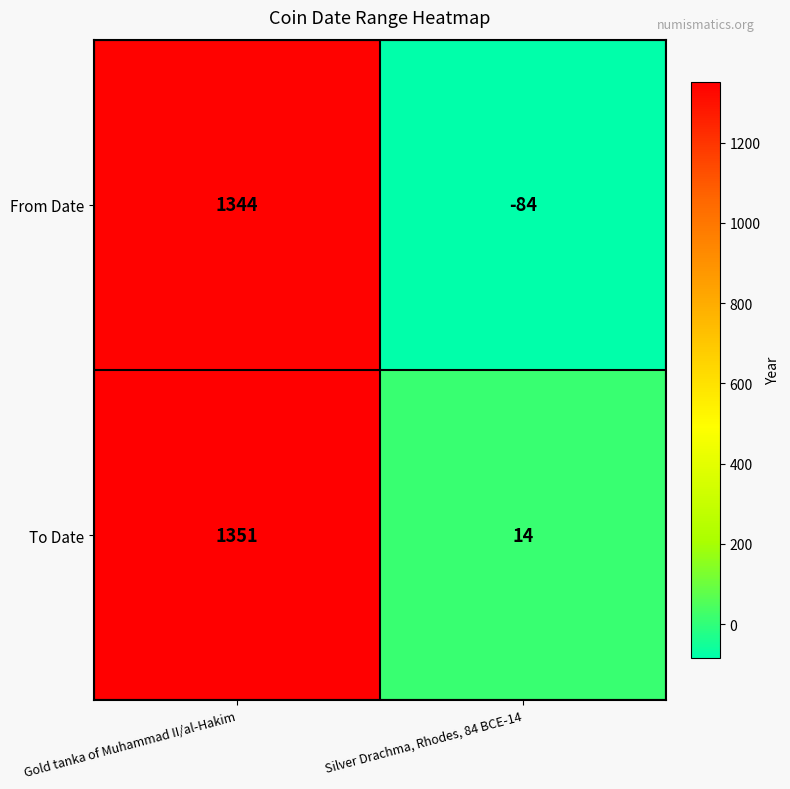

At which category is the sum across all series the highest?

Gold tanka of Muhammad II/al-Hakim